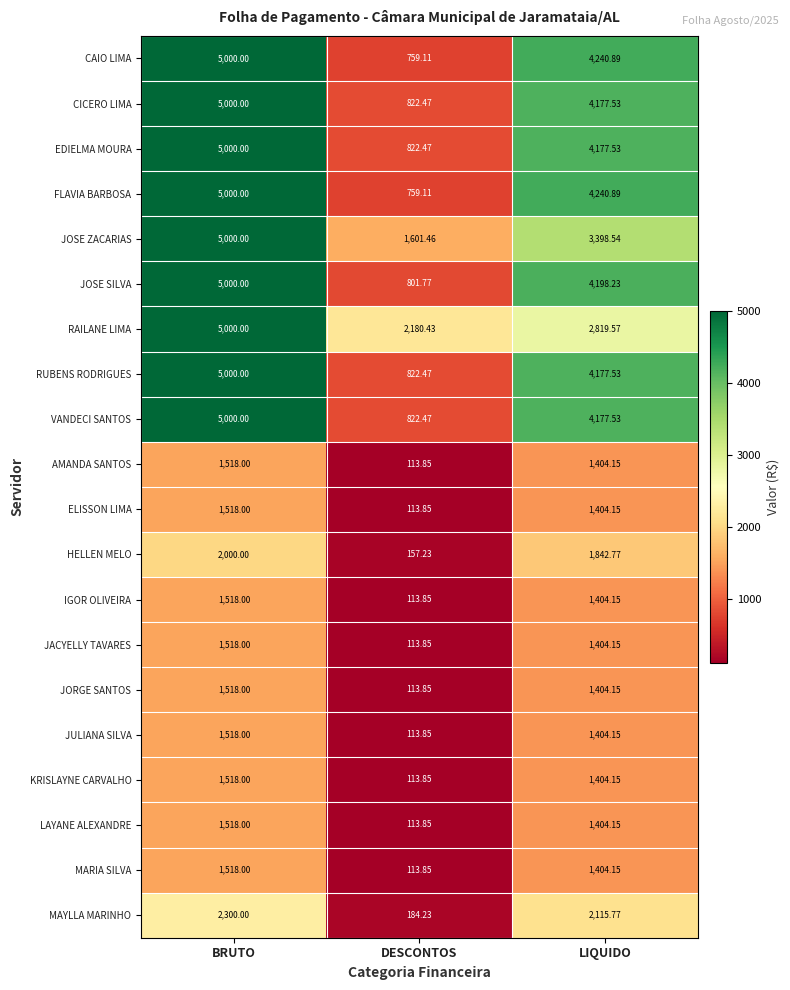

Rank the categories by KRISLAYNE CARVALHO value from highest to lowest.

BRUTO, LIQUIDO, DESCONTOS